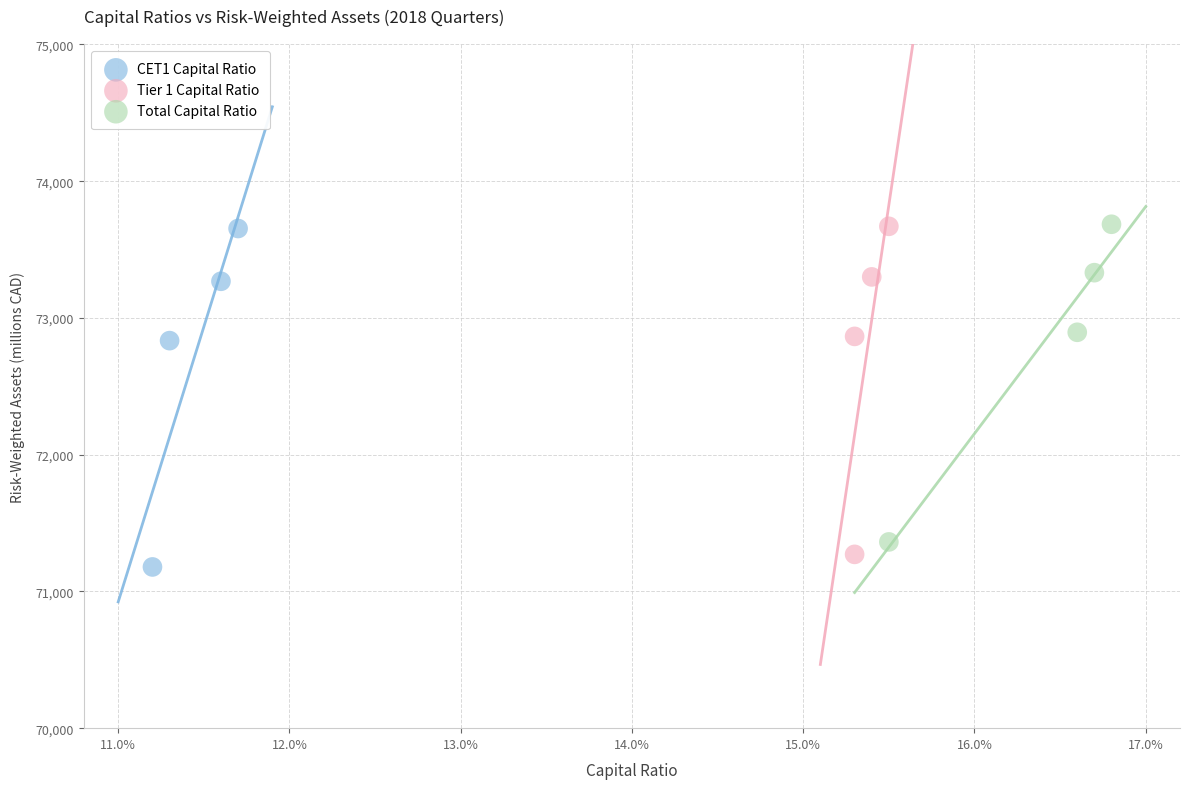

Which series has the largest Y range (max minus min)?

CET1 Capital Ratio